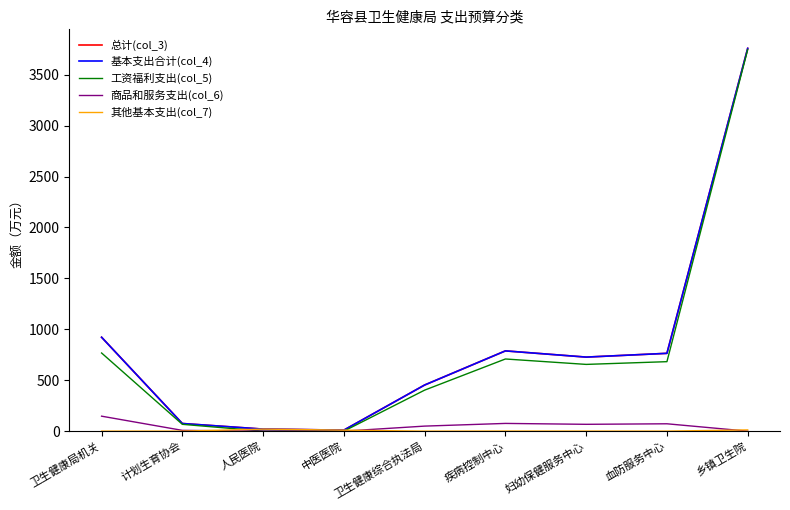

What is the sum of all 总计(col_3) values?

7517.0